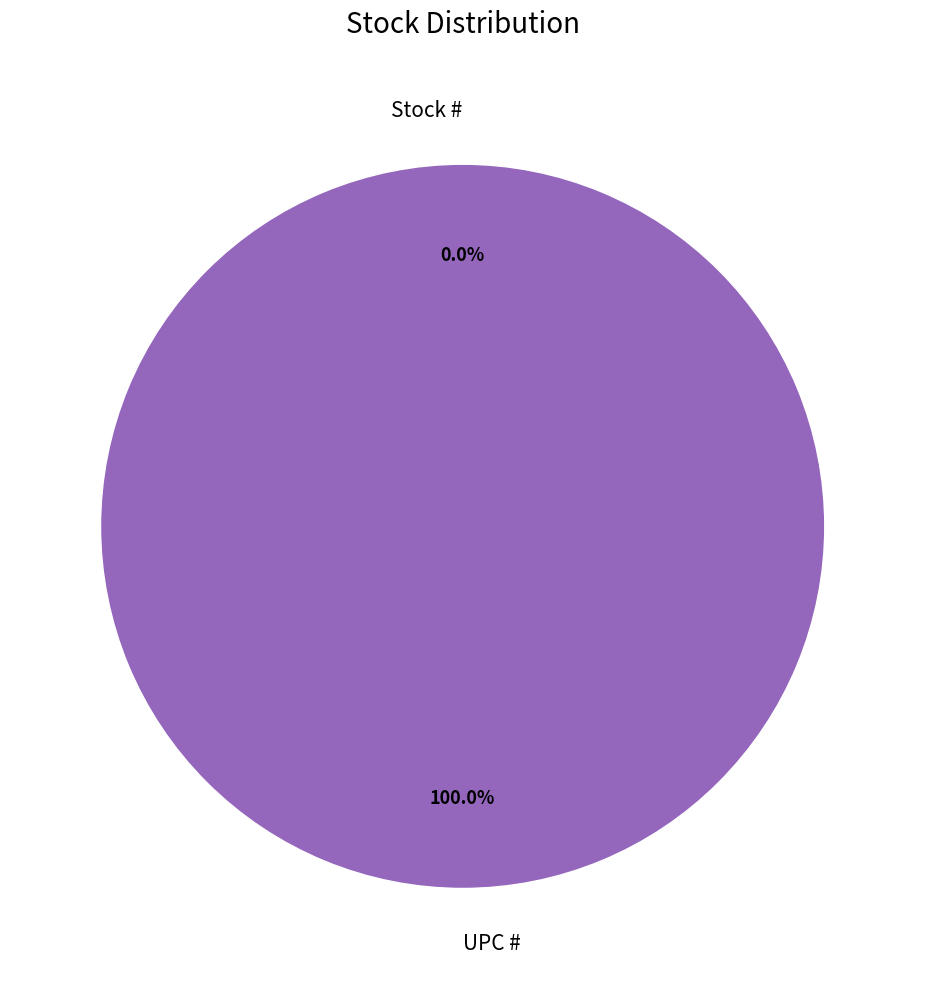

What is the change in value from Stock # to UPC #?

+751338815514